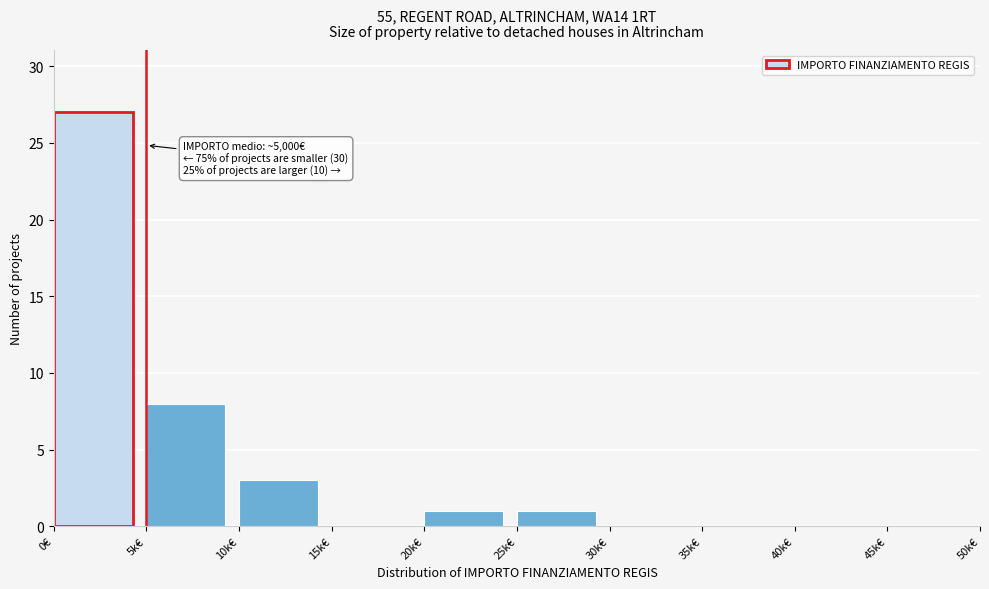

Reading left to right, list all the values displayed in this chart.

0€=27	5k€=8	10k€=3	15k€=0	20k€=1	25k€=1	30k€=0	35k€=0	40k€=0	45k€=0